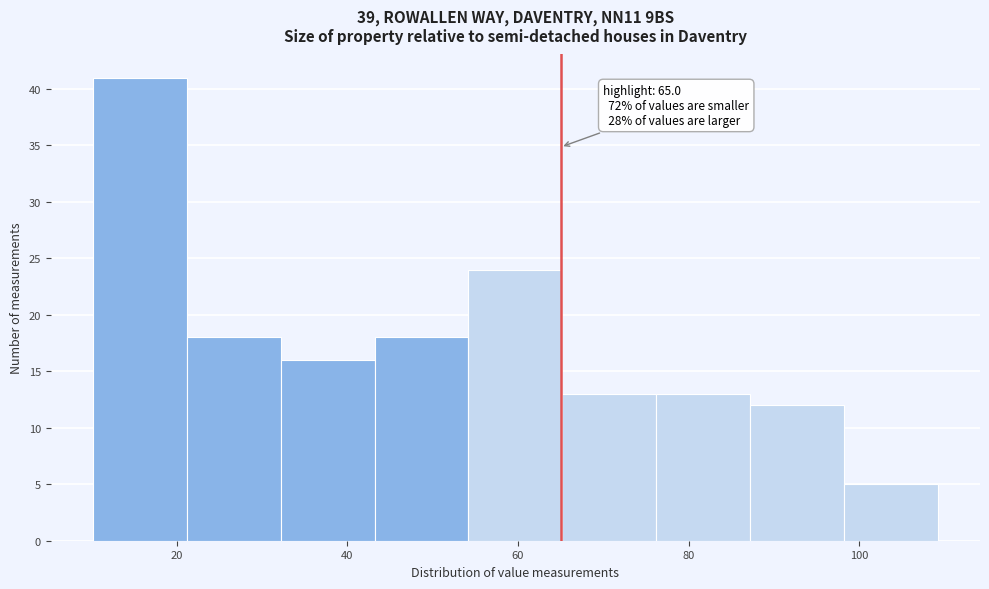

Which range on the x-axis has the tallest bar?

10.2 to 21.2